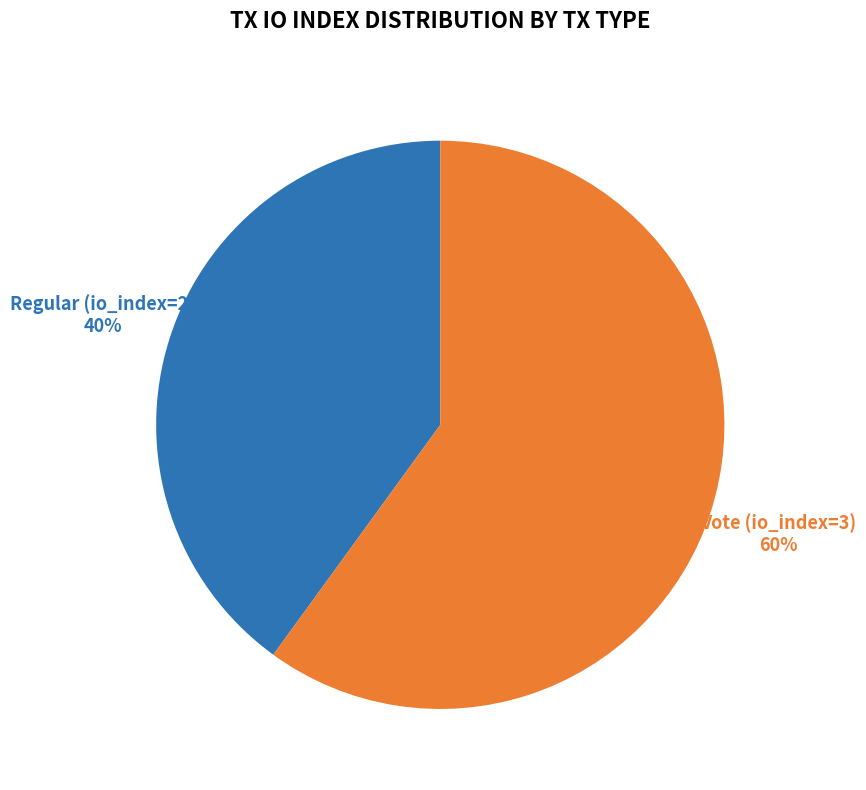

Which slice is the largest?

Vote (io_index=3)